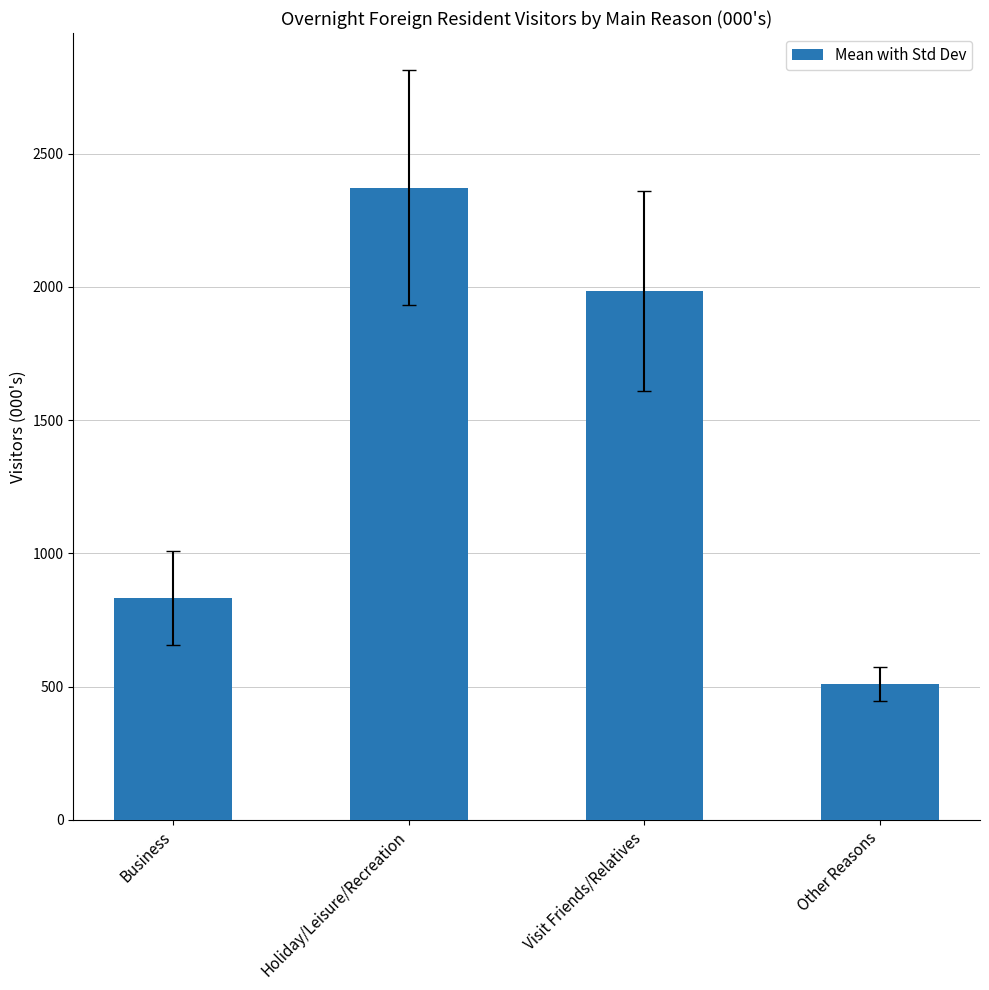

The value at Other Reasons is 335.2. True or false?

False